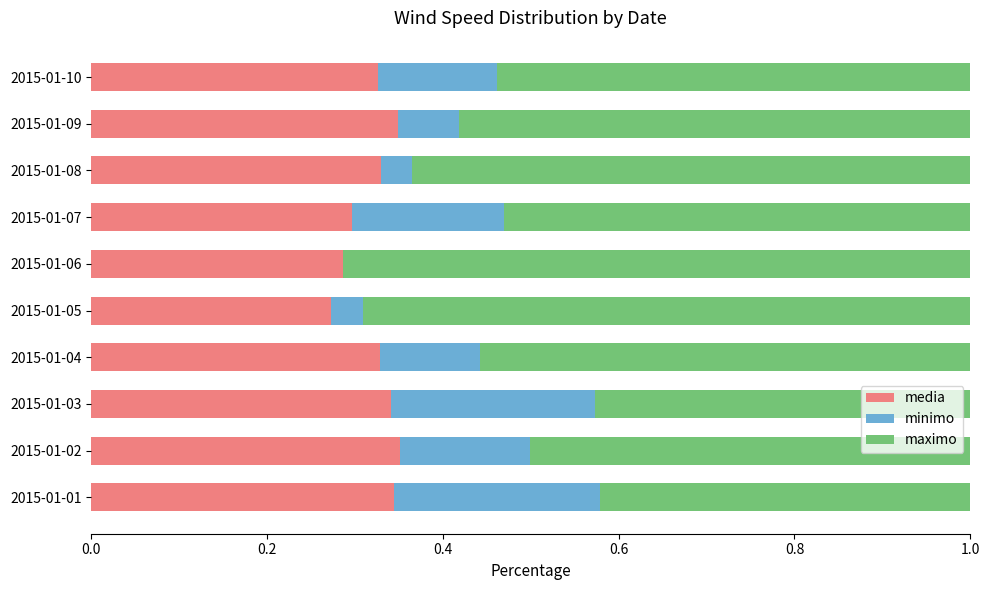

Count the number of data series in this chart.

3